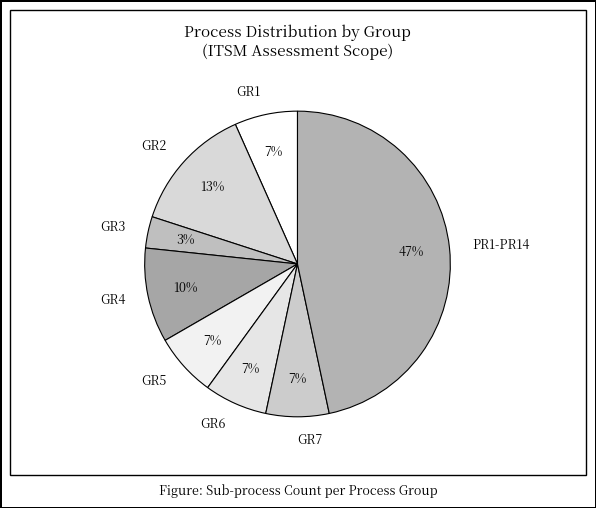

True or false: GR3 accounts for 3% of the total.

True